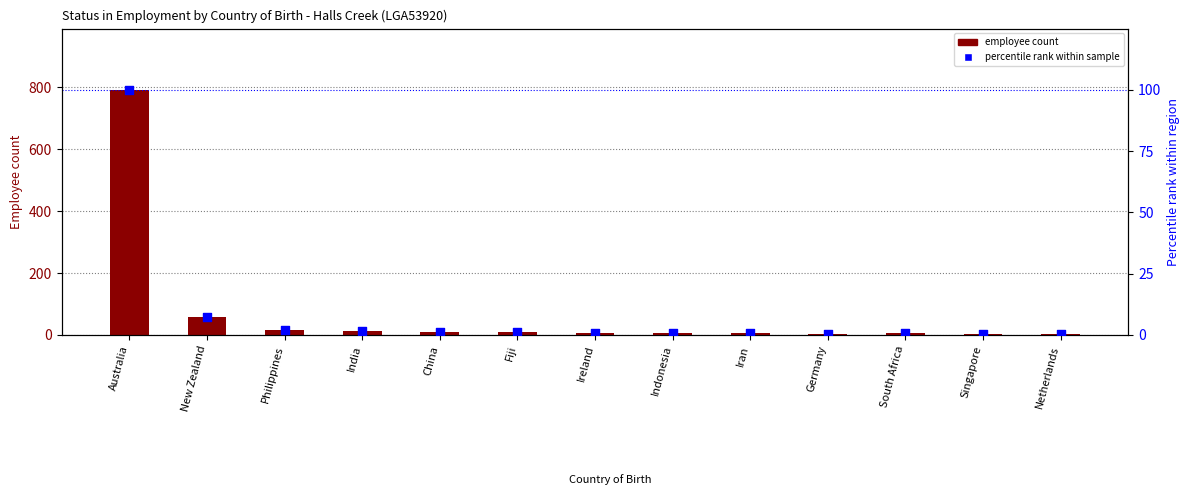

What is the total value across all series at Germany?

4.5